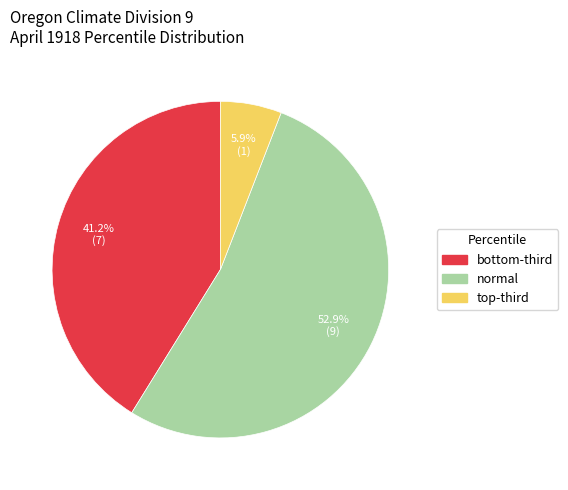

Is there any slice that represents more than half of the pie?

Yes